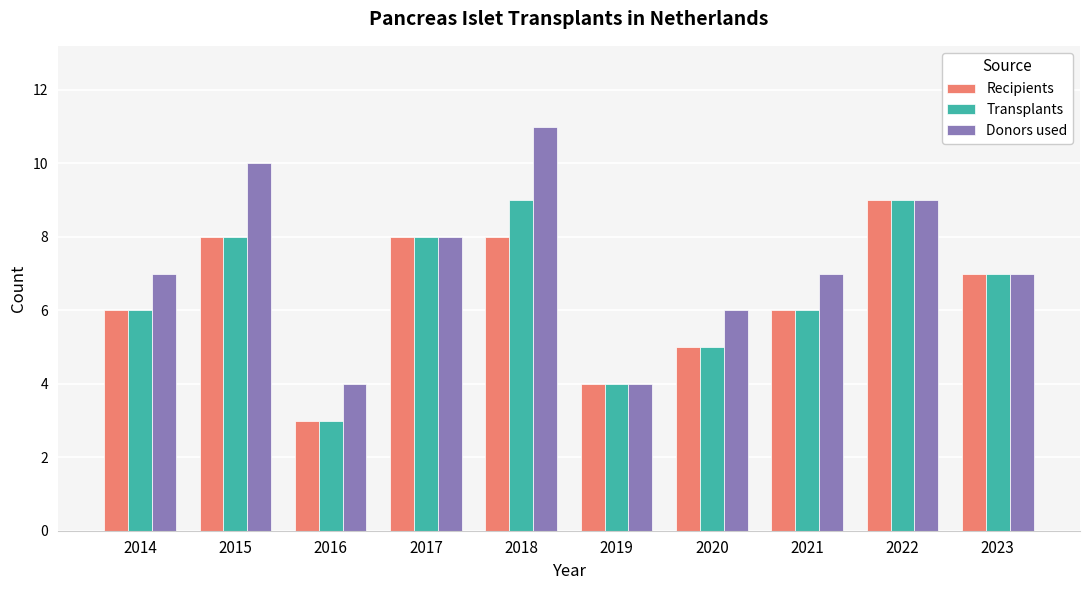

Reading right to left, transcribe all the data shown in this chart.

Recipients: 2023=7	2022=9	2021=6	2020=5	2019=4	2018=8	2017=8	2016=3	2015=8	2014=6
Transplants: 2023=7	2022=9	2021=6	2020=5	2019=4	2018=9	2017=8	2016=3	2015=8	2014=6
Donors used: 2023=7	2022=9	2021=7	2020=6	2019=4	2018=11	2017=8	2016=4	2015=10	2014=7